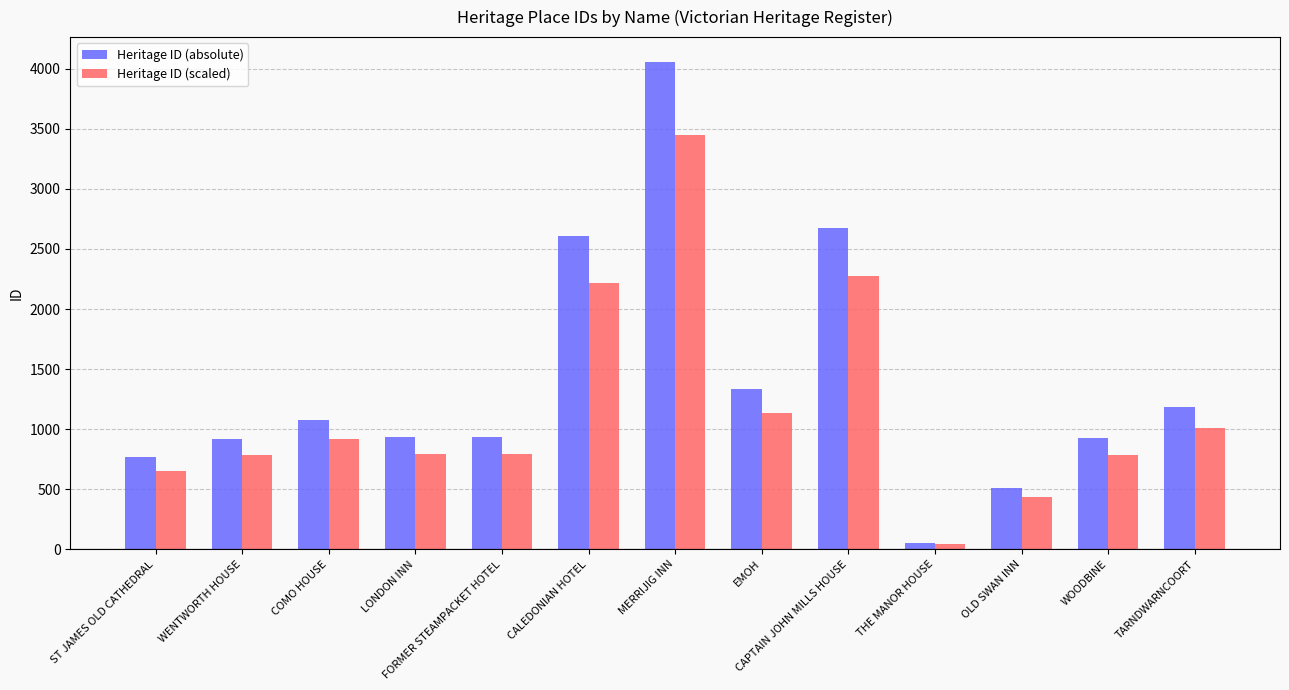

What is the average value of the Heritage ID (absolute) series?

1383.5